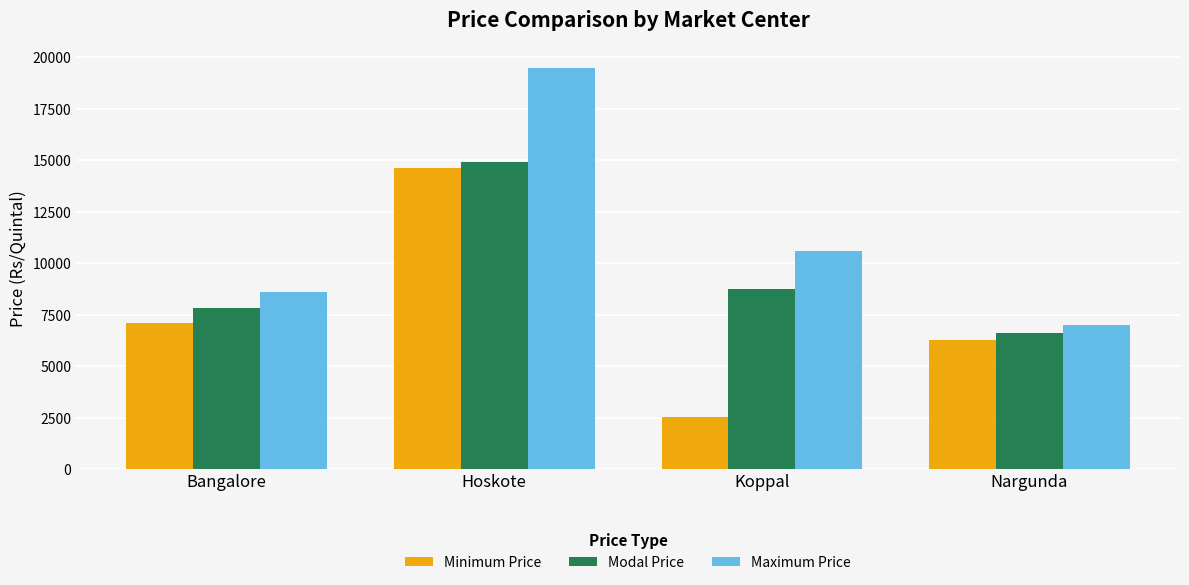

At which category is the sum across all series the highest?

Hoskote